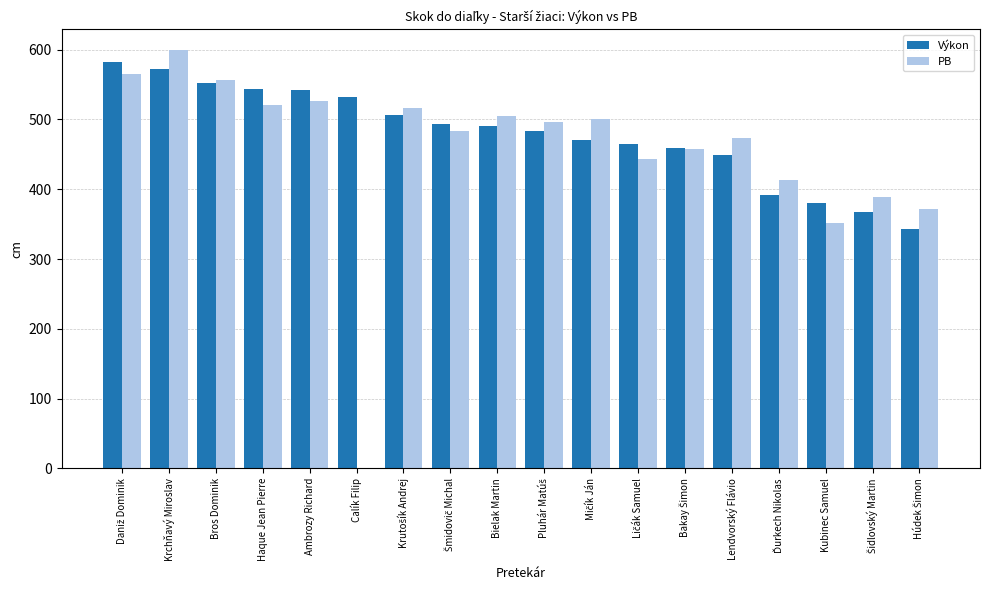

What is the highest value of the Výkon series?

582